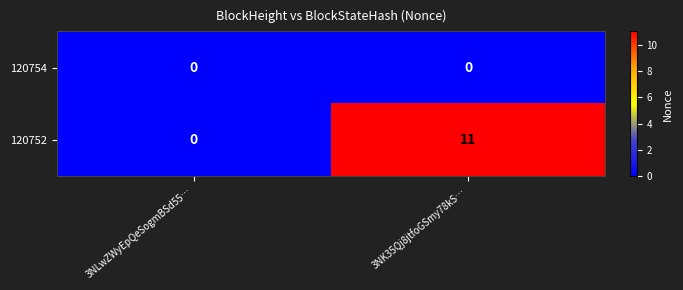

Rank the series by their maximum value, from lowest to highest.

120754, 120752